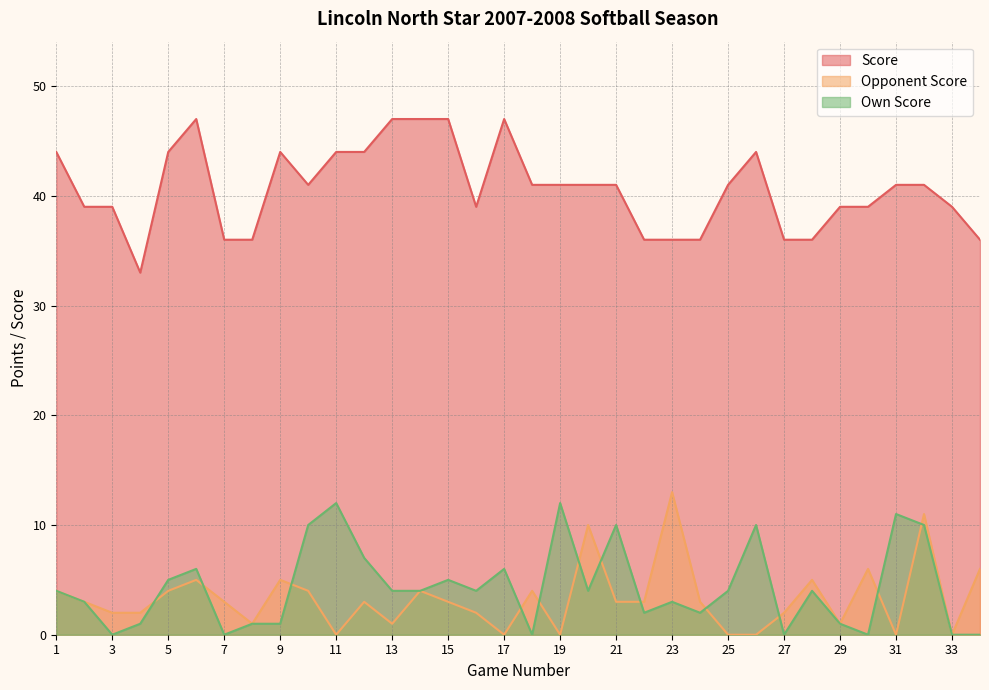

The value of Score at 5 is 60. True or false?

False